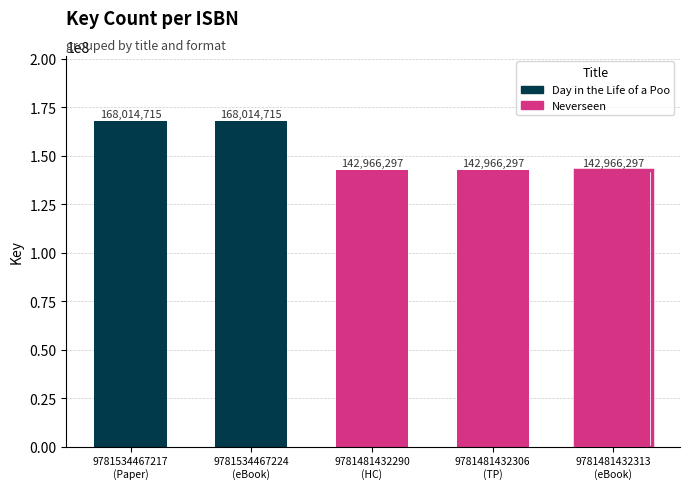

What is the value of the 2nd bar from the left?

168014715